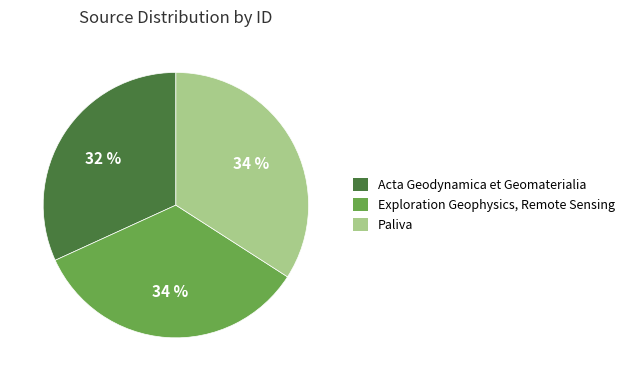

To the nearest percent, what percentage of the pie is Paliva?

34%